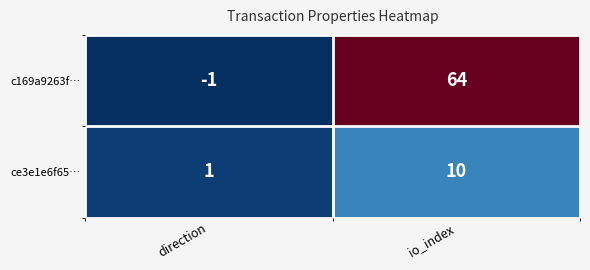

What is the difference between the highest and lowest values at direction?

2